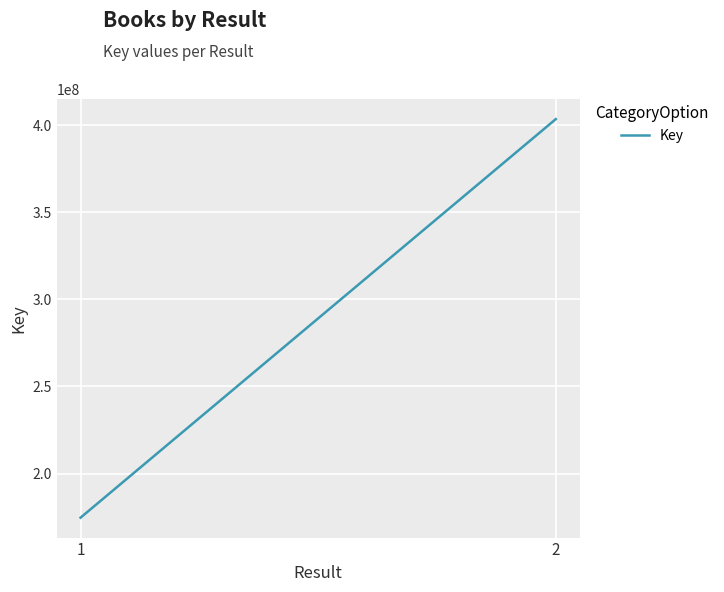

What is the greatest value displayed?

403415002